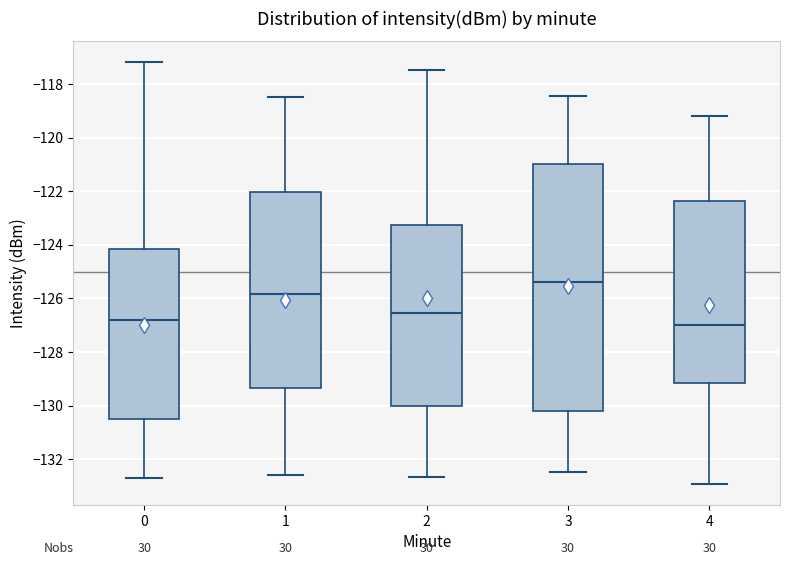

Where does the median line of the box at x = 3 sit on the y-axis? The values are not printed on the chart, so give them approximately, as read against the axis.

-125.4